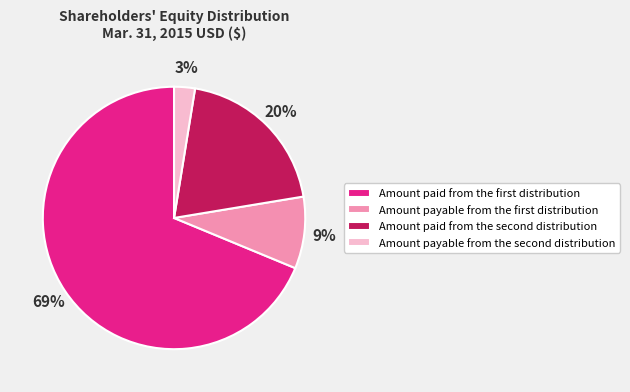

Which slice represents more than half of the pie?

Amount paid from the first distribution